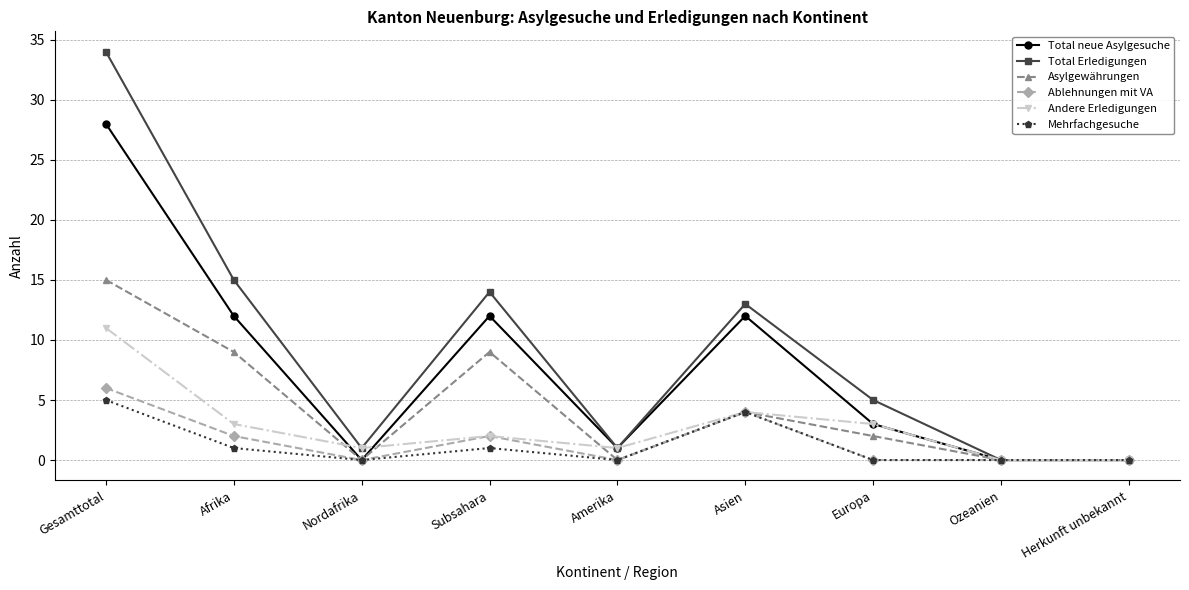

At which category is the sum across all series the highest?

Gesamttotal